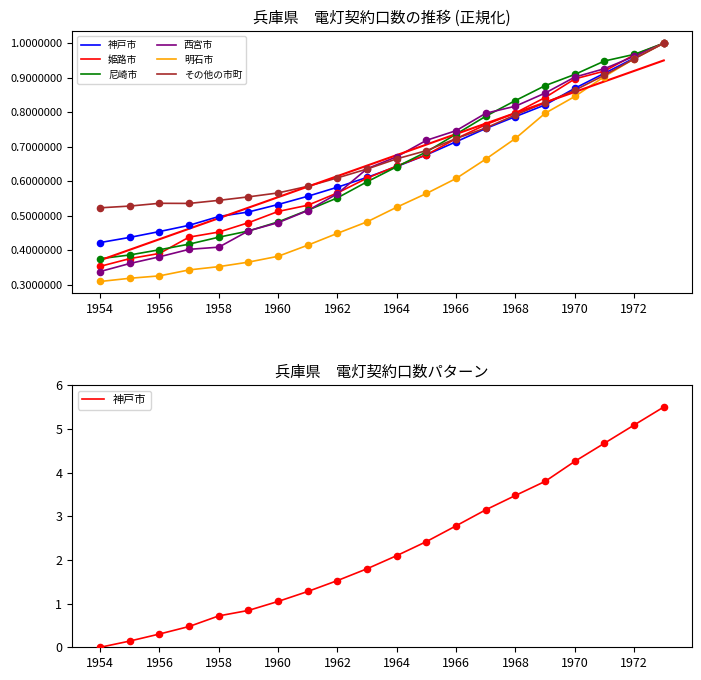

Which series has the largest Y range (max minus min)?

神戸市